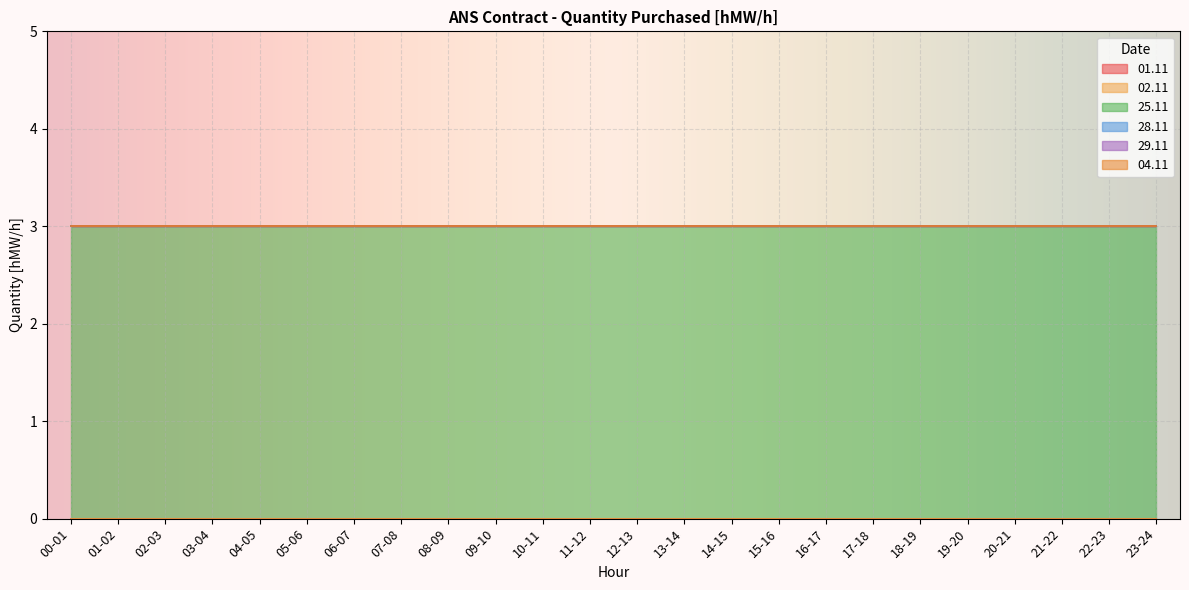

What is the label of the 6th point from the left?

05-06